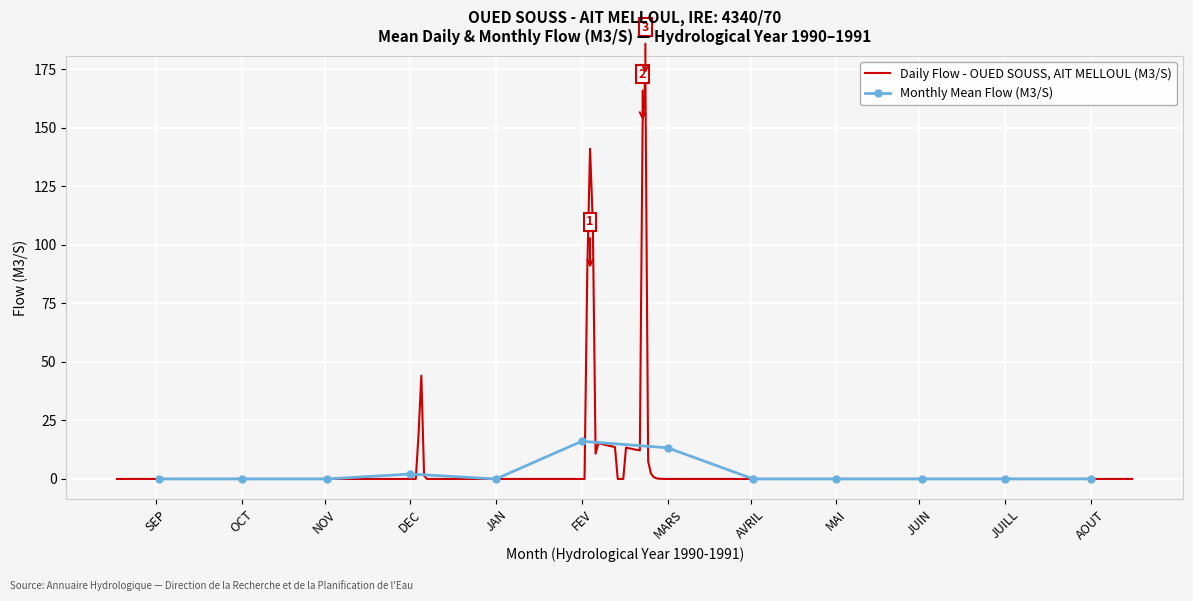

What is the sum of all values?

31.5